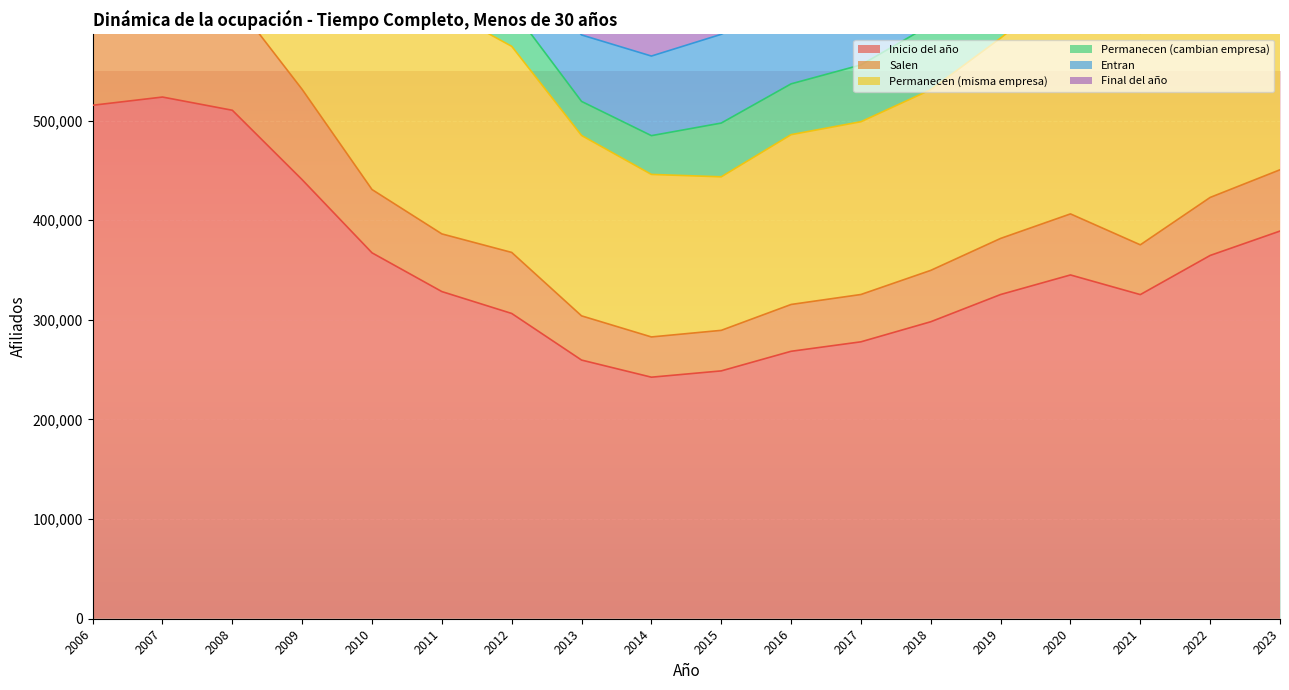

List the labels in order of Inicio del año value, smallest first.

2014, 2015, 2013, 2016, 2017, 2018, 2012, 2021, 2019, 2011, 2020, 2022, 2010, 2023, 2009, 2008, 2006, 2007